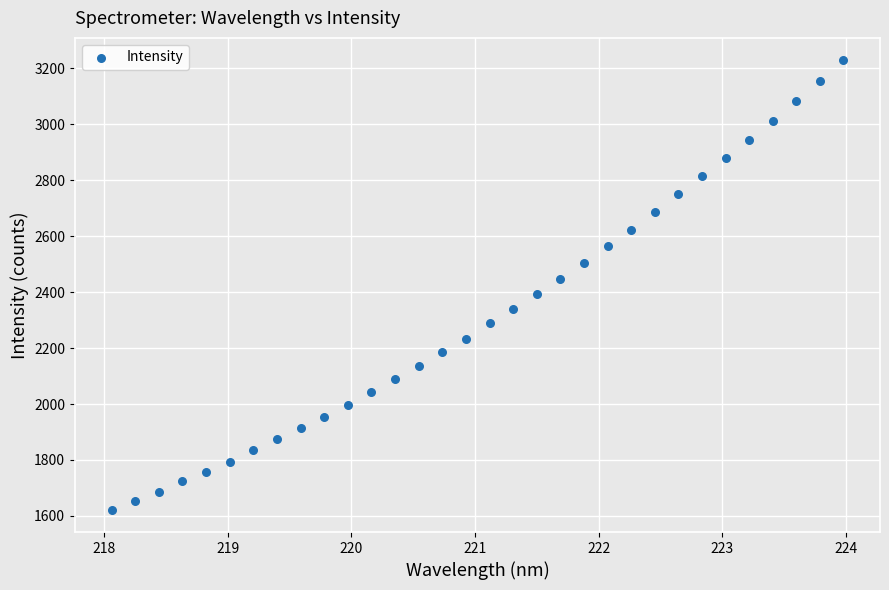

What is the range of Y values (max minus min)?

1605.5